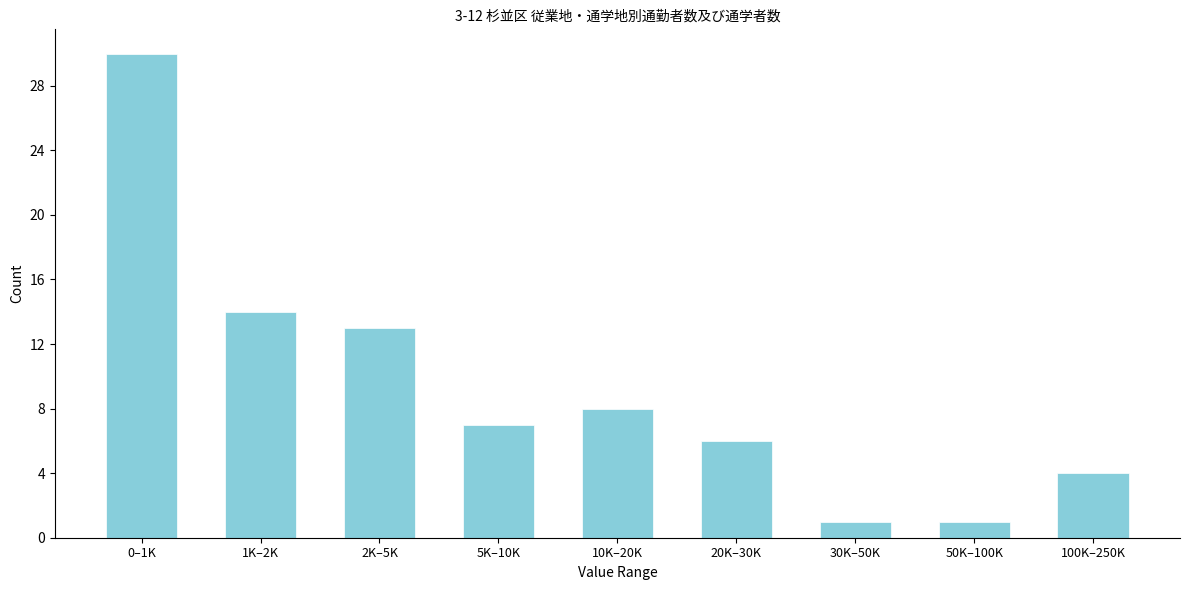

Reading left to right, transcribe all the data shown in this chart.

30	14	13	7	8	6	1	1	4